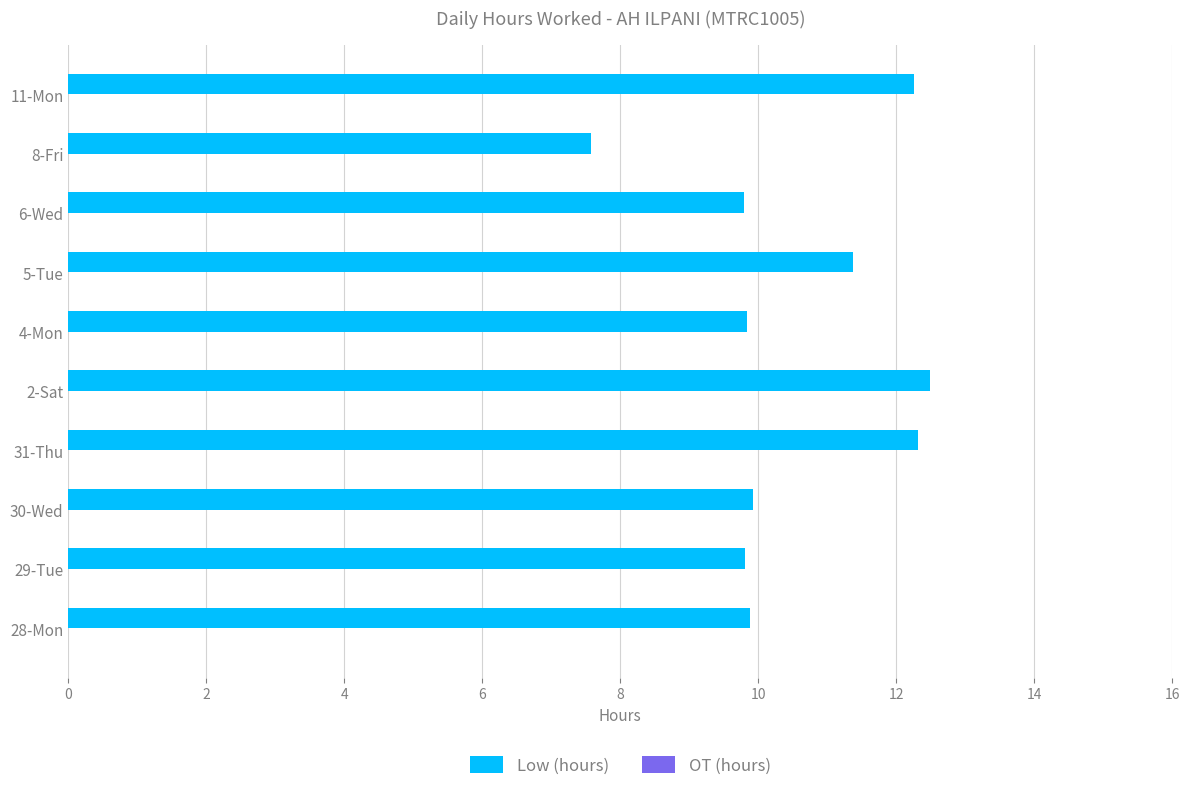

What is the difference between the values at 4-Mon and 31-Thu?

2.5